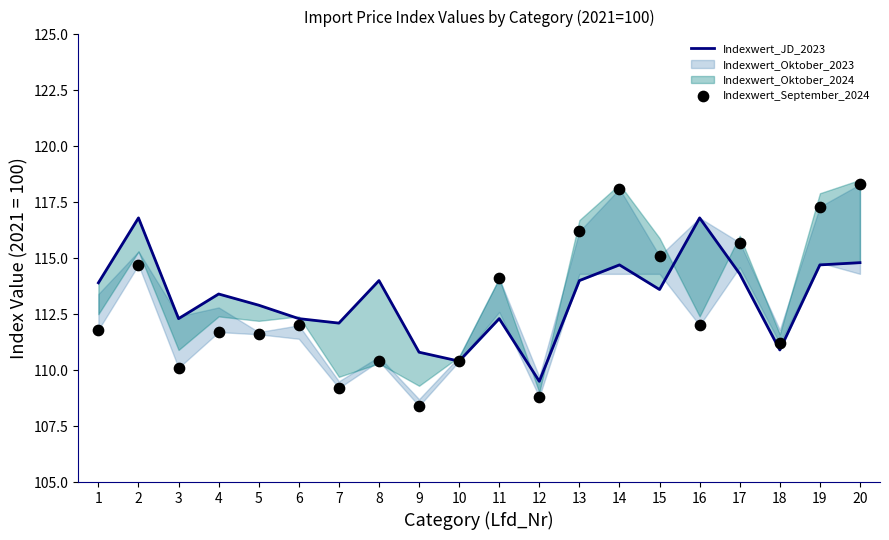

Which series reaches the maximum Y coordinate?

Indexwert_September_2024